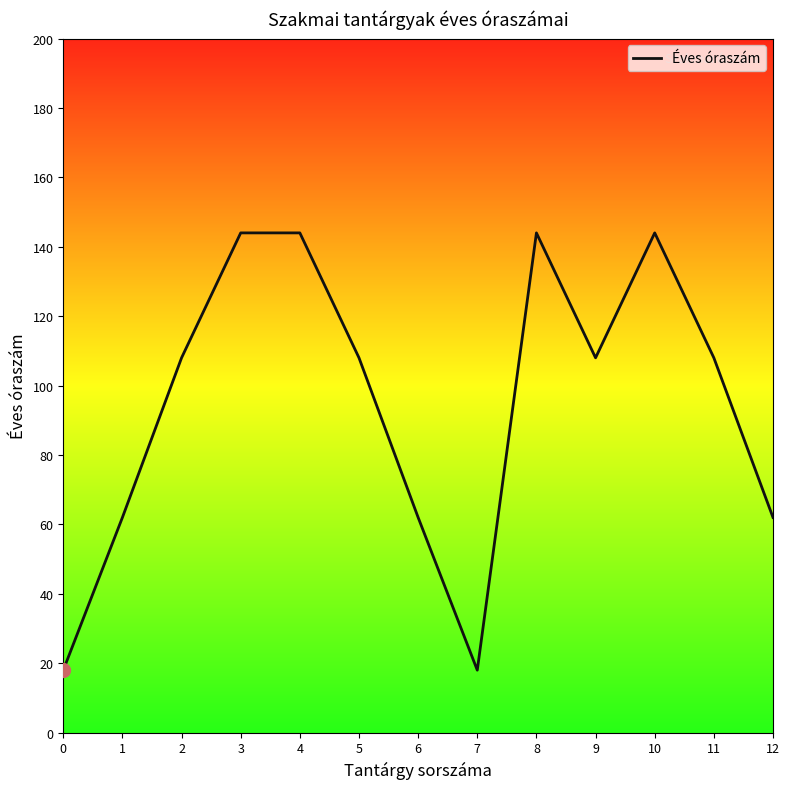

What is the minimum value shown in the chart?

18